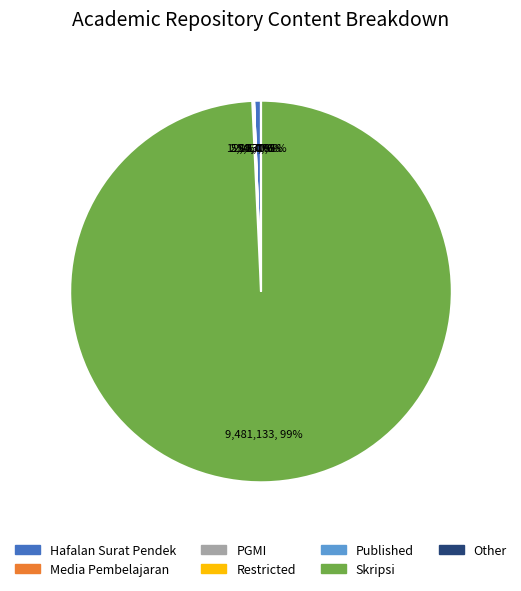

Which category has the smallest portion of the pie?

Other